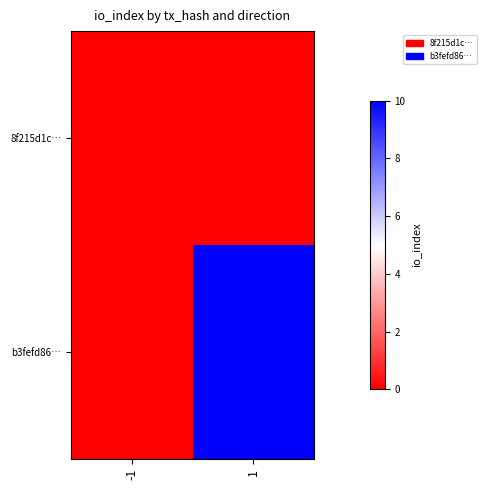

Which category has the lowest value across all series?

-1